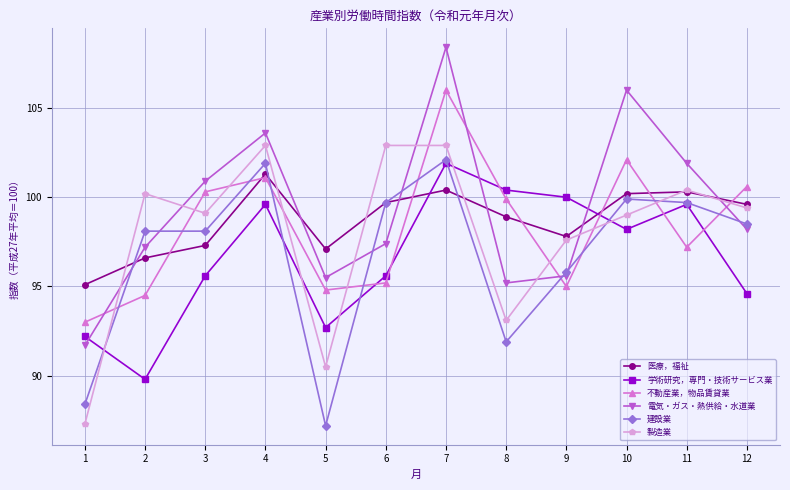

Reading left to right, transcribe all the data shown in this chart.

医療，福祉: 1=95.1	2=96.6	3=97.3	4=101.3	5=97.1	6=99.7	7=100.4	8=98.9	9=97.8	10=100.2	11=100.3	12=99.6
学術研究，専門・技術サービス業: 1=92.2	2=89.8	3=95.6	4=99.6	5=92.7	6=95.6	7=101.9	8=100.4	9=100.0	10=98.2	11=99.6	12=94.6
不動産業，物品賃貸業: 1=93.0	2=94.5	3=100.3	4=101.1	5=94.8	6=95.2	7=106.0	8=99.9	9=95.0	10=102.1	11=97.2	12=100.6
電気・ガス・熱供給・水道業: 1=91.7	2=97.2	3=100.9	4=103.6	5=95.5	6=97.4	7=108.4	8=95.2	9=95.6	10=106.0	11=101.9	12=98.2
建設業: 1=88.4	2=98.1	3=98.1	4=101.9	5=87.2	6=99.7	7=102.1	8=91.9	9=95.8	10=99.9	11=99.7	12=98.5
製造業: 1=87.3	2=100.2	3=99.1	4=102.9	5=90.5	6=102.9	7=102.9	8=93.1	9=97.6	10=99.0	11=100.4	12=99.4